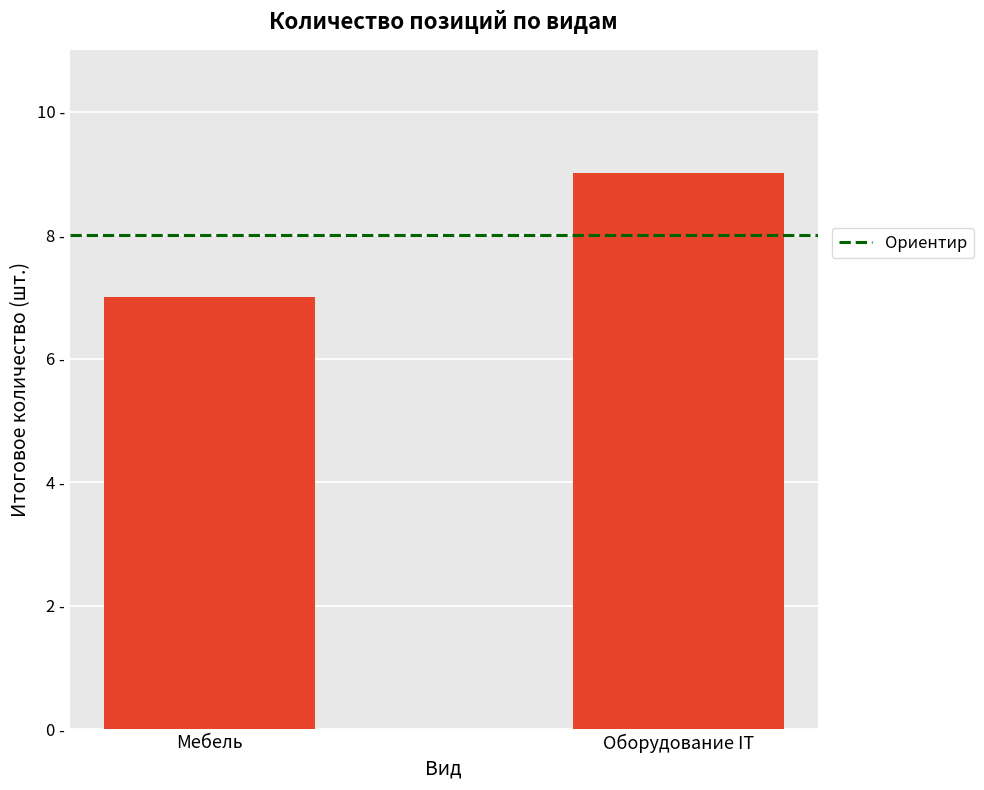

Does the chart contain any negative values?

No